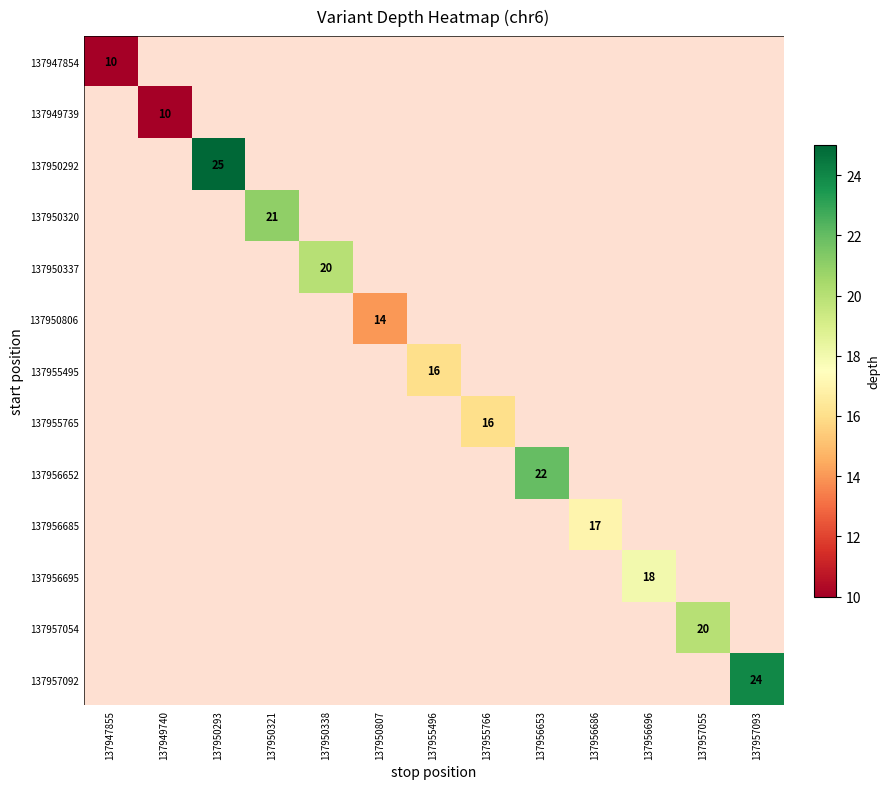

True or false: 137949739 has a value of 2 at 137949740.

False